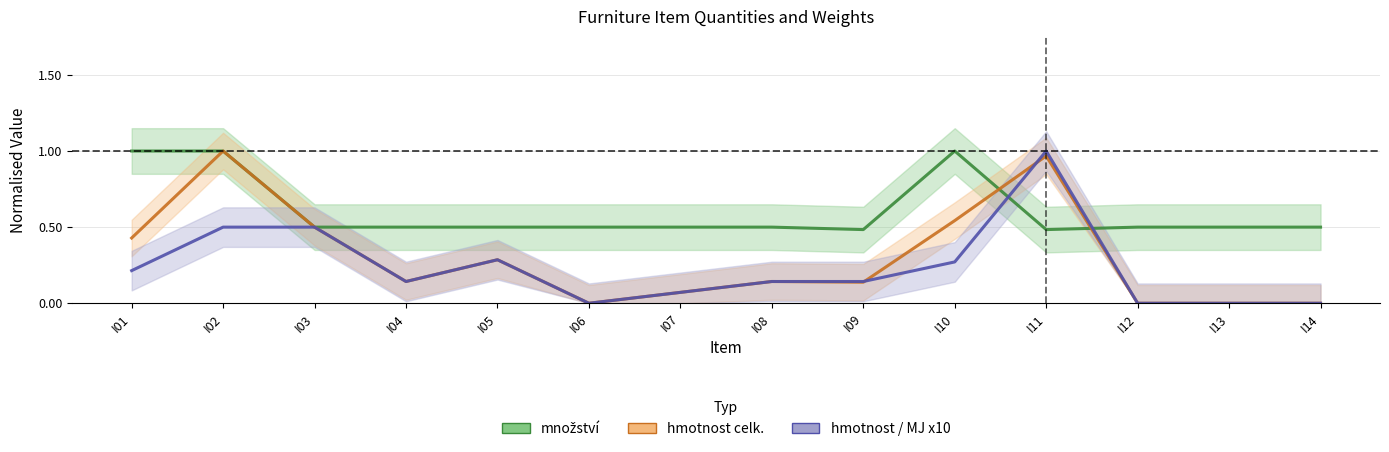

What is the difference between the maximum and second lowest values in the hmotnost celk. series?

1.0